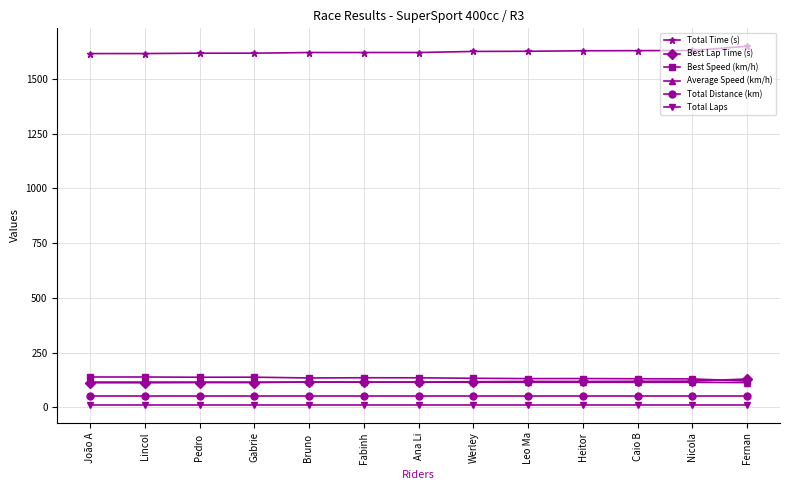

What is the label of the 4th point from the left?

Gabrie